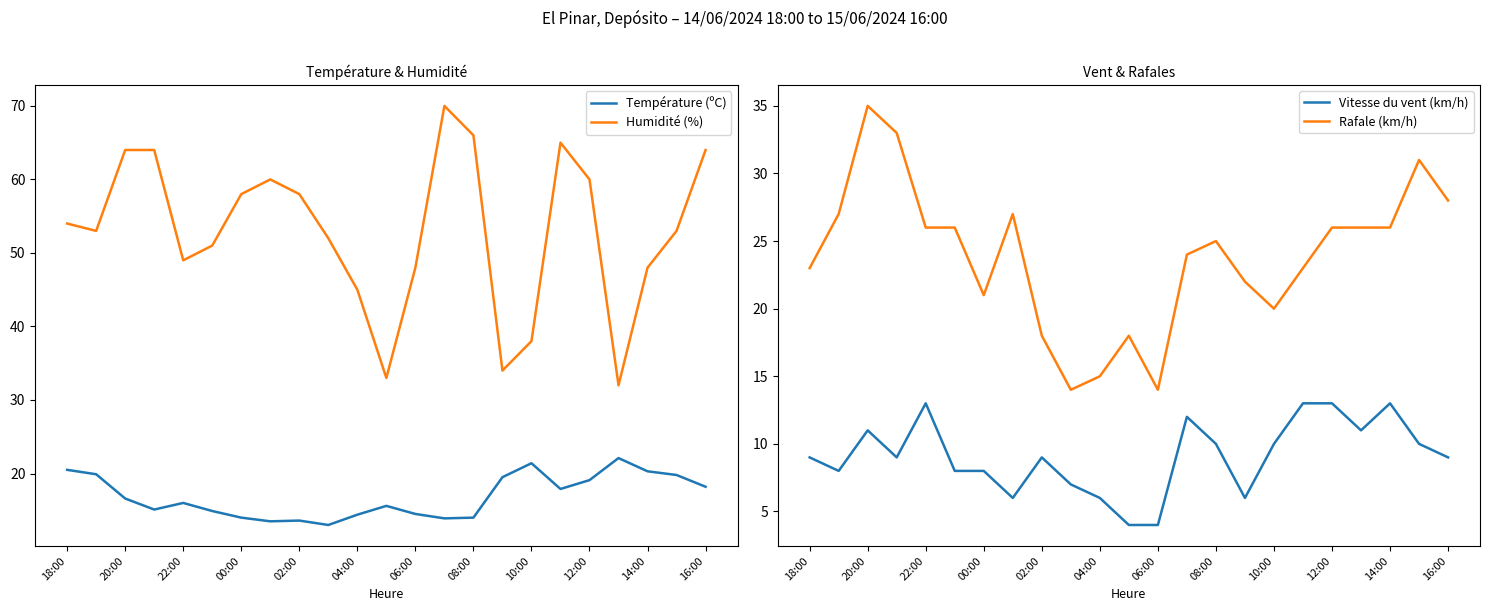

How many lines are shown in the chart?

4